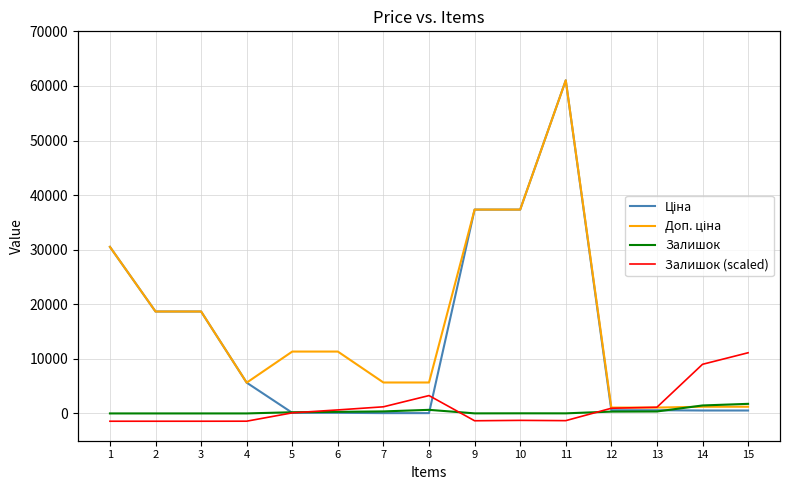

What is the value of the Залишок (scaled) point at the 12th from the left?

3.3